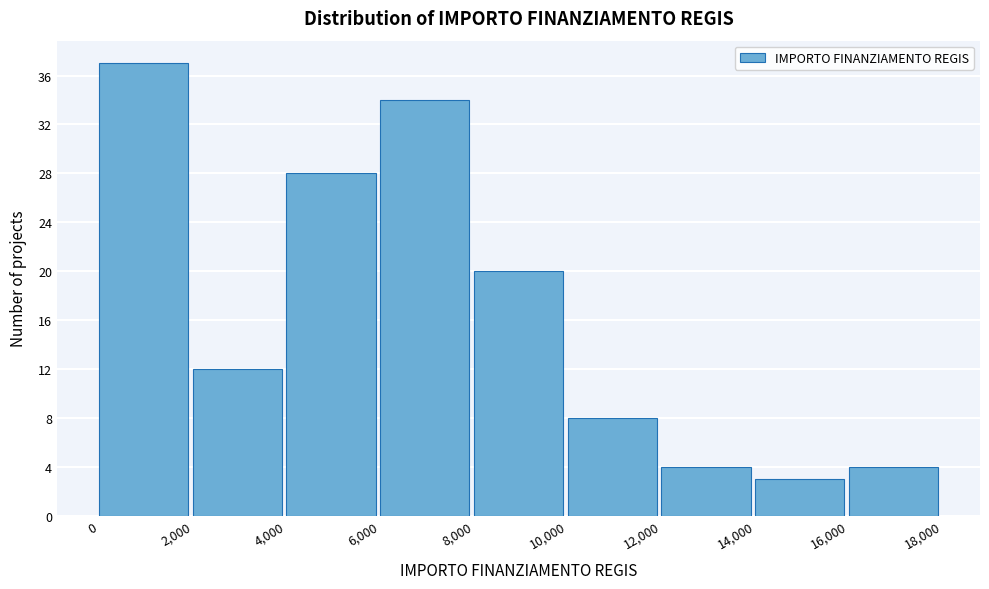

Reading left to right, transcribe this chart: for each bar, give the range it covers on the x-axis and its height. The values are not printed on the chart, so give them approximately, as read against the axis.

0 to 2,000: 37
2,000 to 4,000: 12
4,000 to 6,000: 28
6,000 to 8,000: 34
8,000 to 10,000: 20
10,000 to 12,000: 8
12,000 to 14,000: 4
14,000 to 16,000: 3
16,000 to 18,000: 4